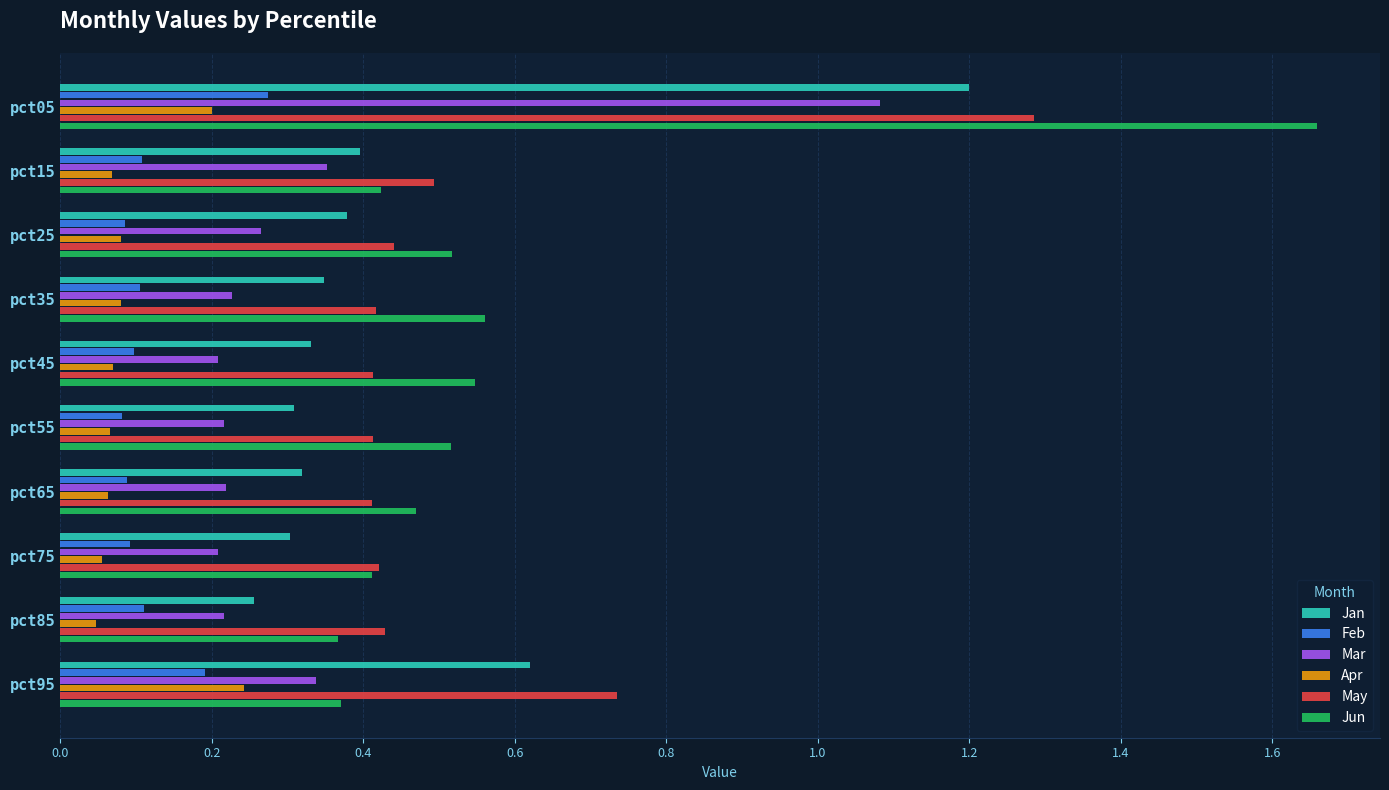

What is the difference between the maximum and minimum values in the Jan series?

0.9